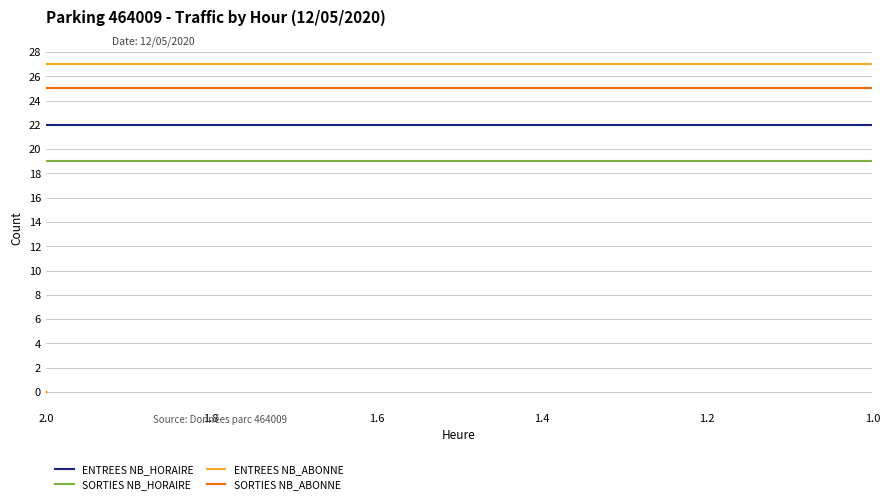

Which category has the lowest value in the SORTIES NB_HORAIRE series?

2.0